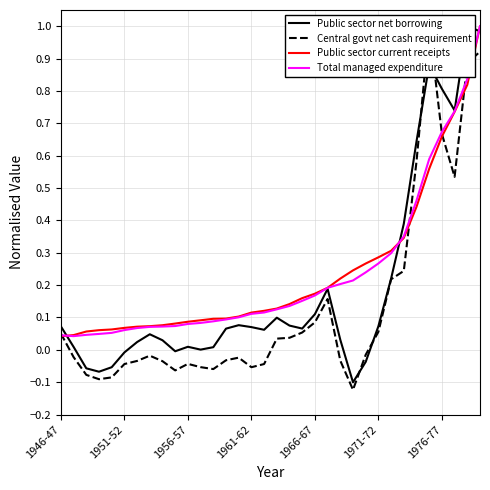

Between 30 and 32, which series saw the biggest shift?

Central govt net cash requirement